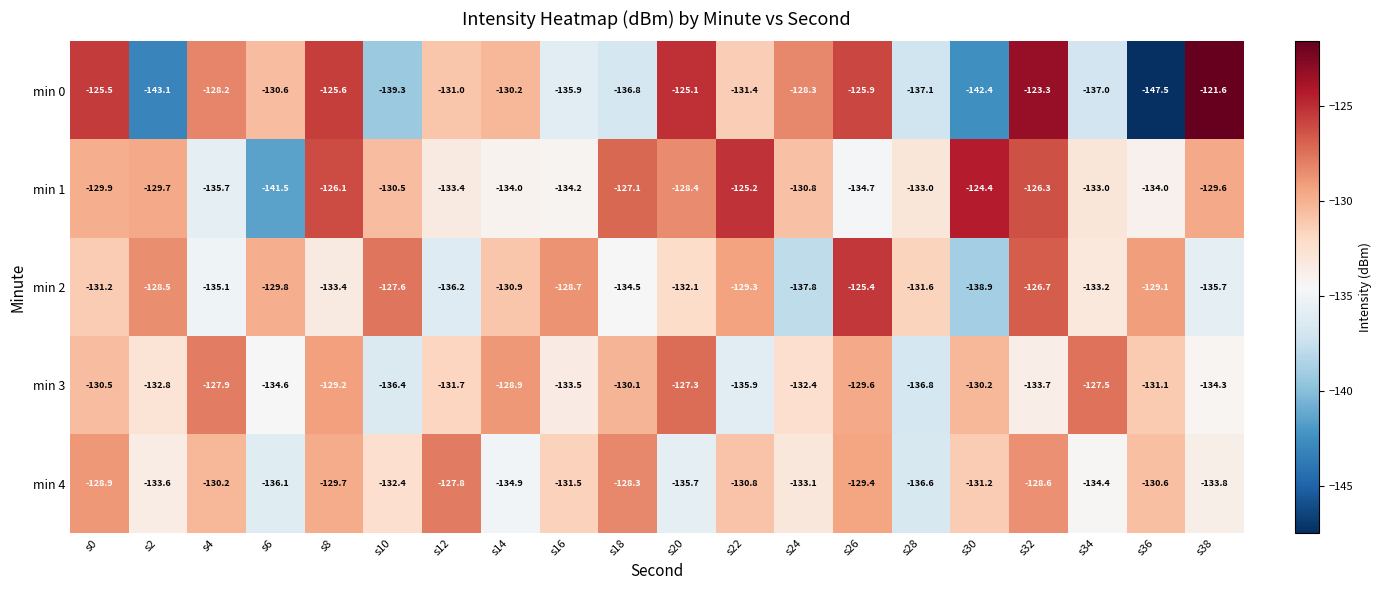

Is it true that min 0 equals -125.5 at s0?

True